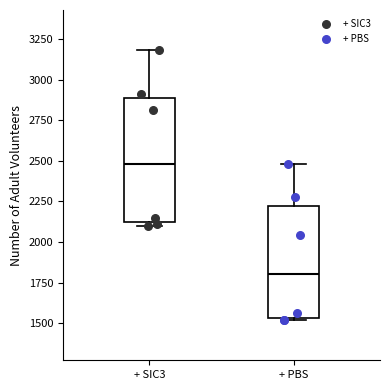

Reading left to right, read every box against the y-axis: the position of its median line, the range the box covers, and the ends of its whiskers. The values are not printed on the chart, so give them approximately, as read against the axis.

+ SIC3: median 2500, box 2100 to 2900, whiskers 2100 (just below the box's lower edge) to 3200
+ PBS: median 1800, box 1550 to 2200, whiskers 1500 to 2500